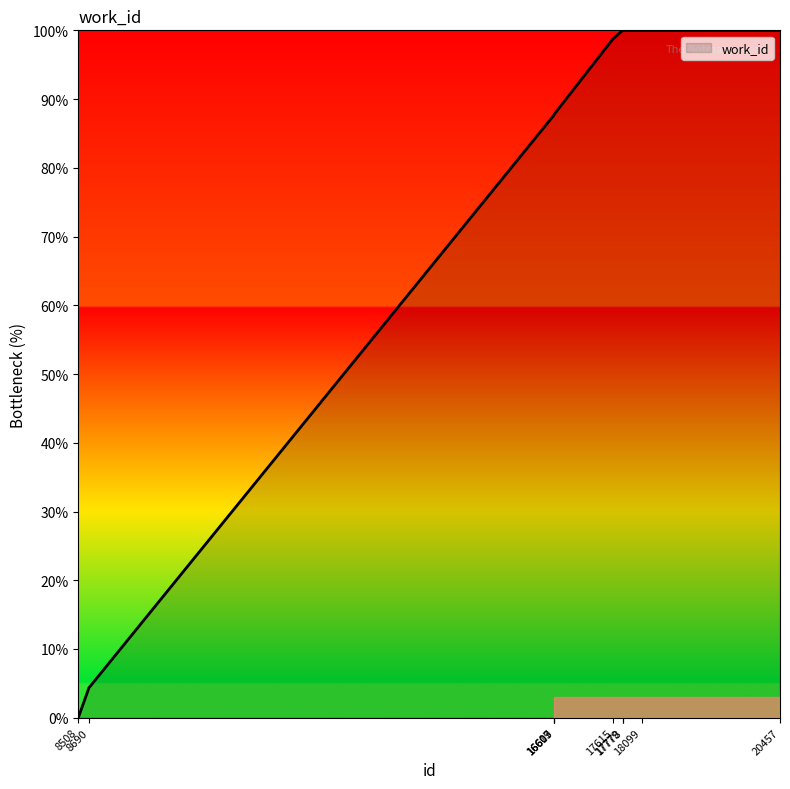

What is the greatest value displayed?

100.0